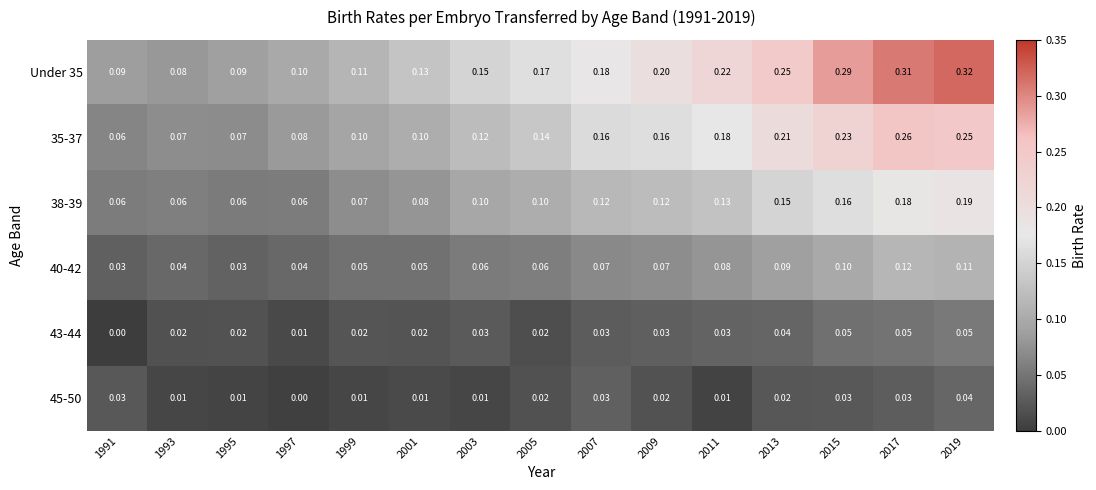

Is the value of 45-50 at 2015 greater than the value of 38-39 at 2013?

No